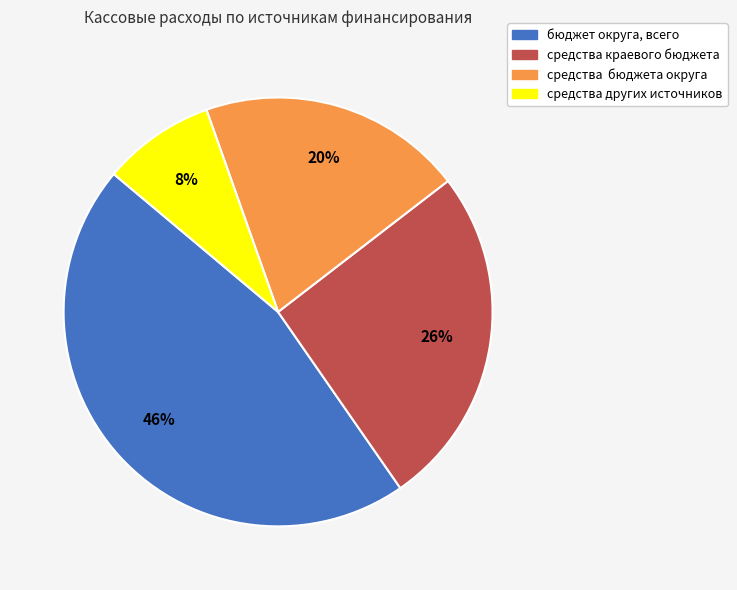

True or false: средства других источников accounts for 1% of the total.

False